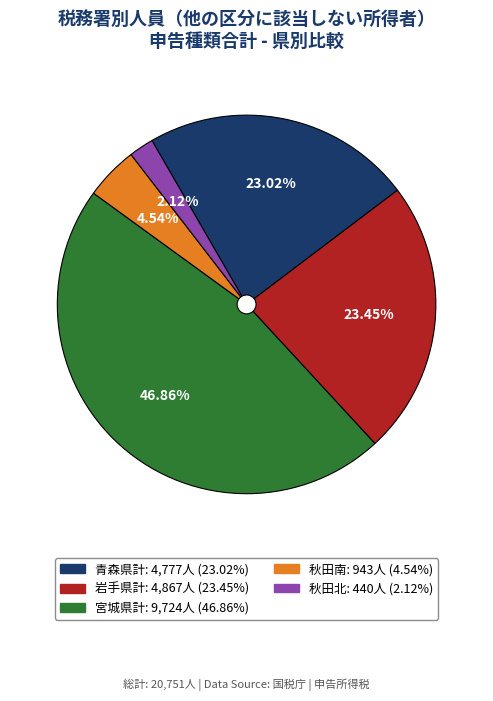

What is the ratio of the value at 青森県計 to the value at 秋田北?

10.9